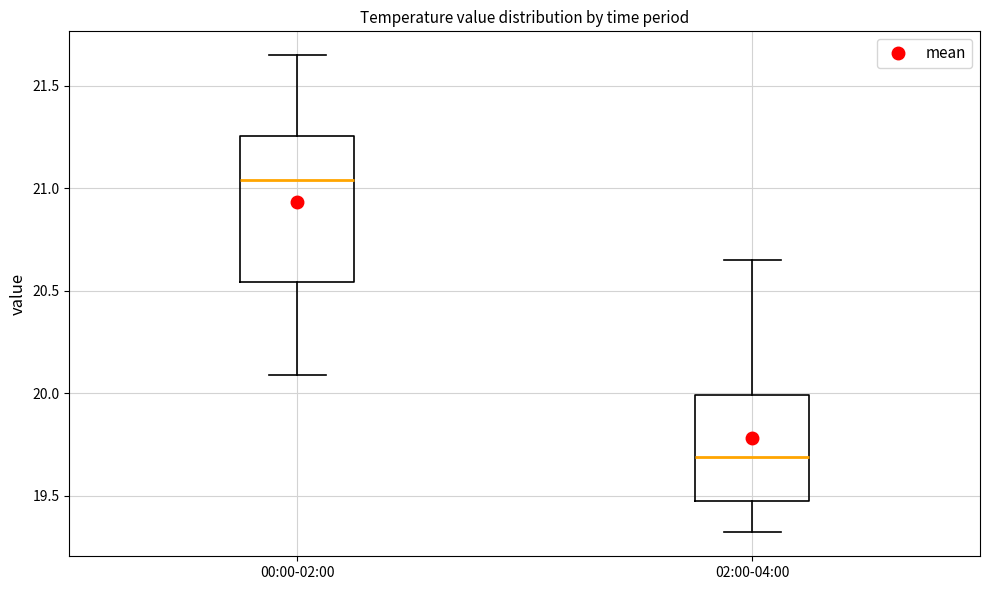

Reading left to right, transcribe this box plot: for each box, give where its median line is, the range the box spans, and where its two whiskers end, as read against the y-axis. The values are not printed on the chart, so give them approximately, as read against the axis.

00:00-02:00: median 21.05, box 20.55 to 21.25, whiskers 20.10 to 21.65
02:00-04:00: median 19.70, box 19.50 to 20.00, whiskers 19.30 to 20.65